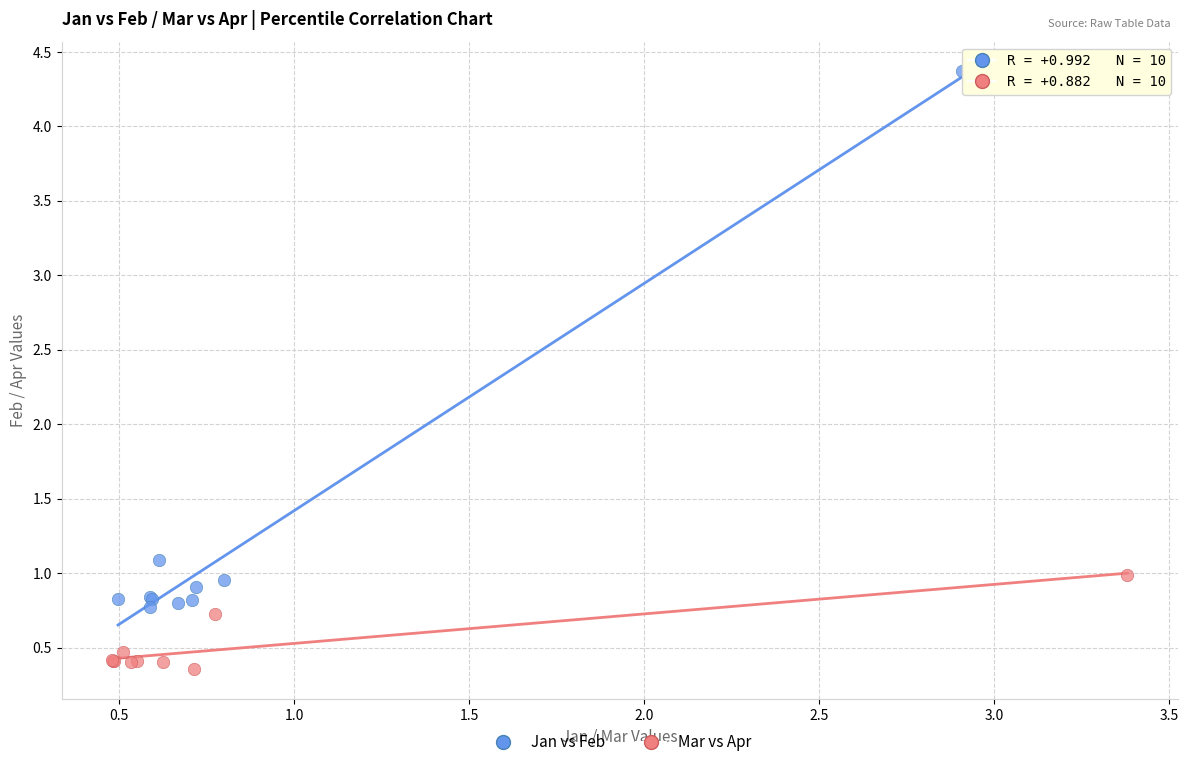

Which series reaches the minimum Y coordinate?

Mar vs Apr